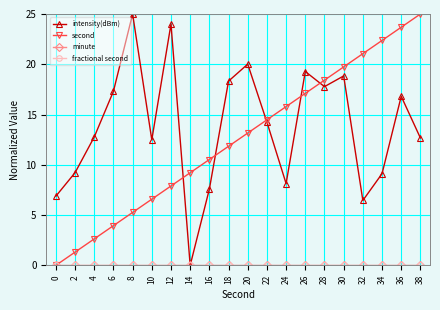

Reading right to left, list all the values displayed in this chart.

intensity(dBm): 38=12.7	36=16.8	34=9.1	32=6.5	30=18.8	28=17.8	26=19.3	24=8.1	22=14.2	20=20.0	18=18.3	16=7.6	14=0.0	12=24.0	10=12.5	8=25.0	6=17.3	4=12.8	2=9.2	0=6.9
second: 38=25.0	36=23.7	34=22.4	32=21.1	30=19.7	28=18.4	26=17.1	24=15.8	22=14.5	20=13.2	18=11.8	16=10.5	14=9.2	12=7.9	10=6.6	8=5.3	6=3.9	4=2.6	2=1.3	0=0.0
minute: 38=0.0	36=0.0	34=0.0	32=0.0	30=0.0	28=0.0	26=0.0	24=0.0	22=0.0	20=0.0	18=0.0	16=0.0	14=0.0	12=0.0	10=0.0	8=0.0	6=0.0	4=0.0	2=0.0	0=0.0
fractional second: 38=0.0	36=0.0	34=0.0	32=0.0	30=0.0	28=0.0	26=0.0	24=0.0	22=0.0	20=0.0	18=0.0	16=0.0	14=0.0	12=0.0	10=0.0	8=0.0	6=0.0	4=0.0	2=0.0	0=0.0